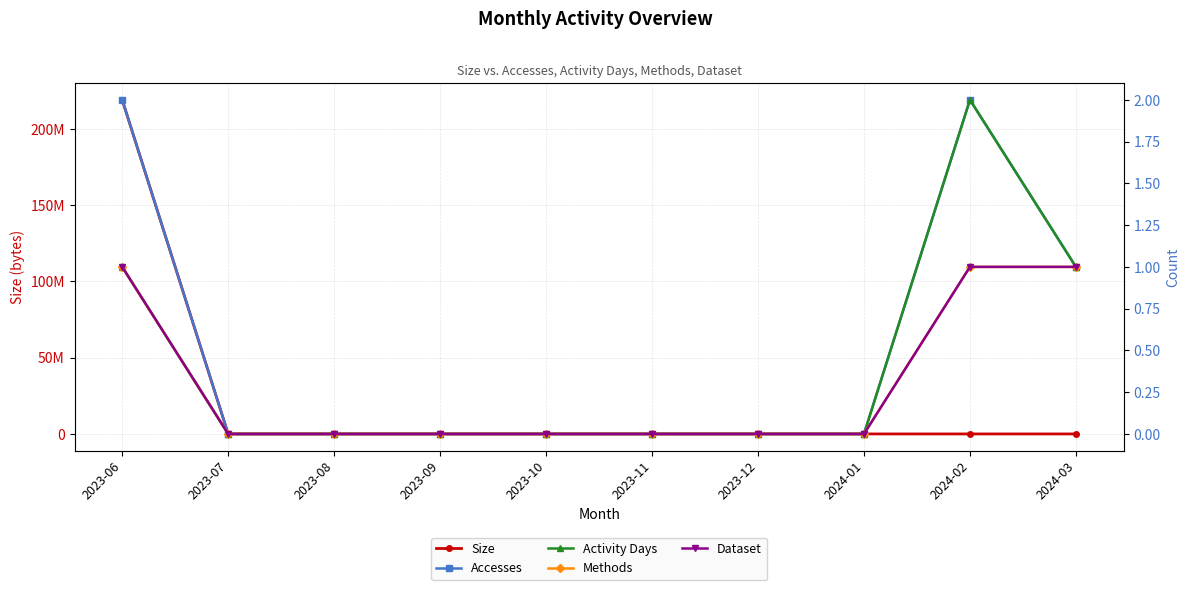

Reading left to right, what are all the values shown in this chart?

Size: 219062336	0	0	0	0	0	0	0	1262	31
Accesses: 2	0	0	0	0	0	0	0	2	1
Activity Days: 1	0	0	0	0	0	0	0	2	1
Methods: 1	0	0	0	0	0	0	0	1	1
Dataset: 1	0	0	0	0	0	0	0	1	1